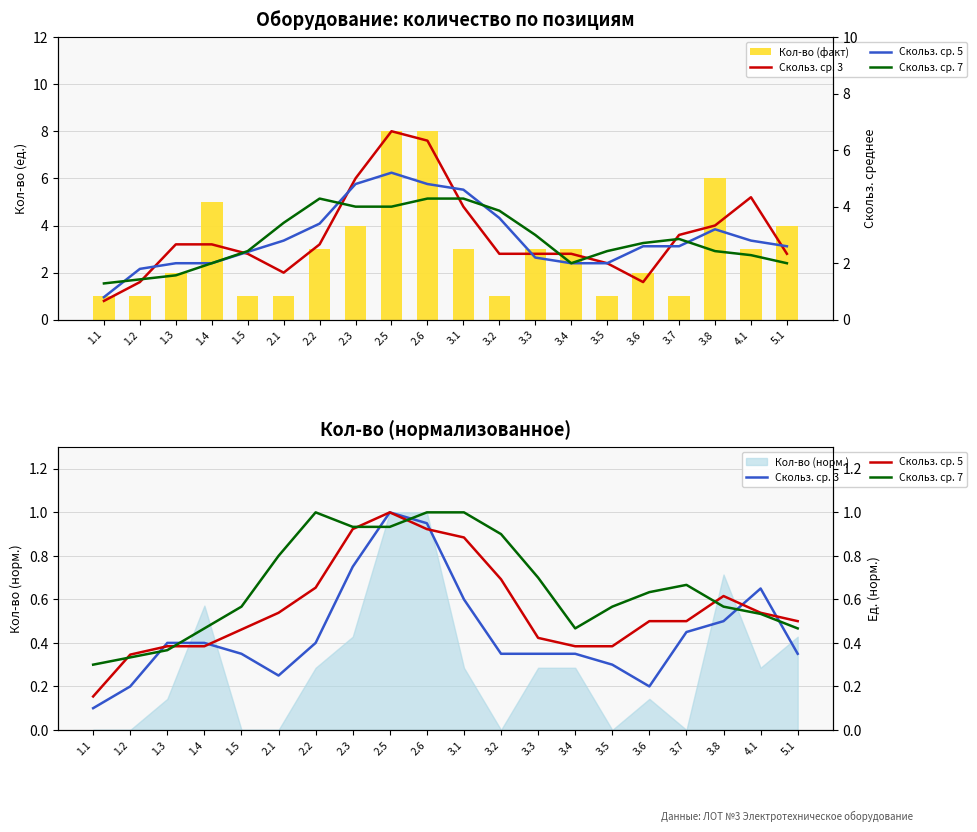

What is the label of the 12th bar from the right?

2.5